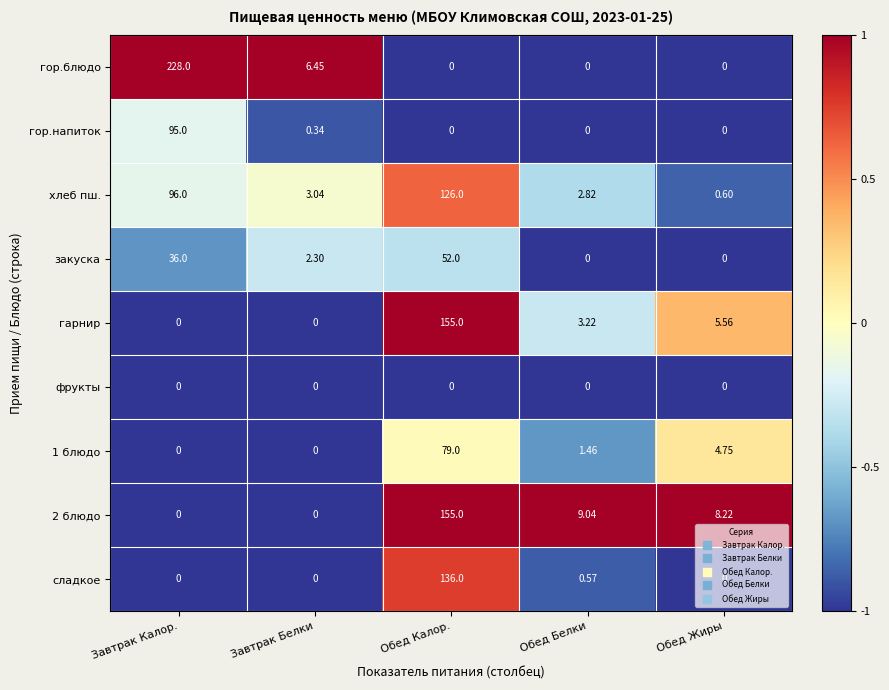

Is the value of закуска at Обед Белки greater than the value of гарнир at Обед Белки?

No